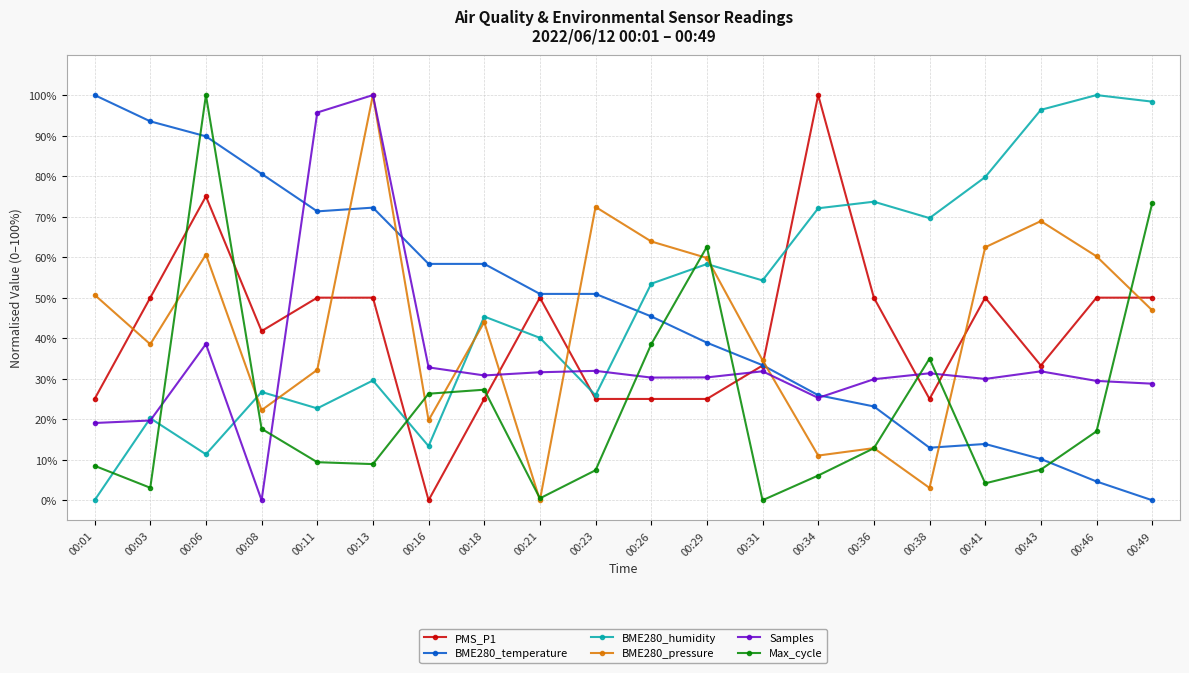

What is the value of the PMS_P1 point at the 15th from the left?

50.0